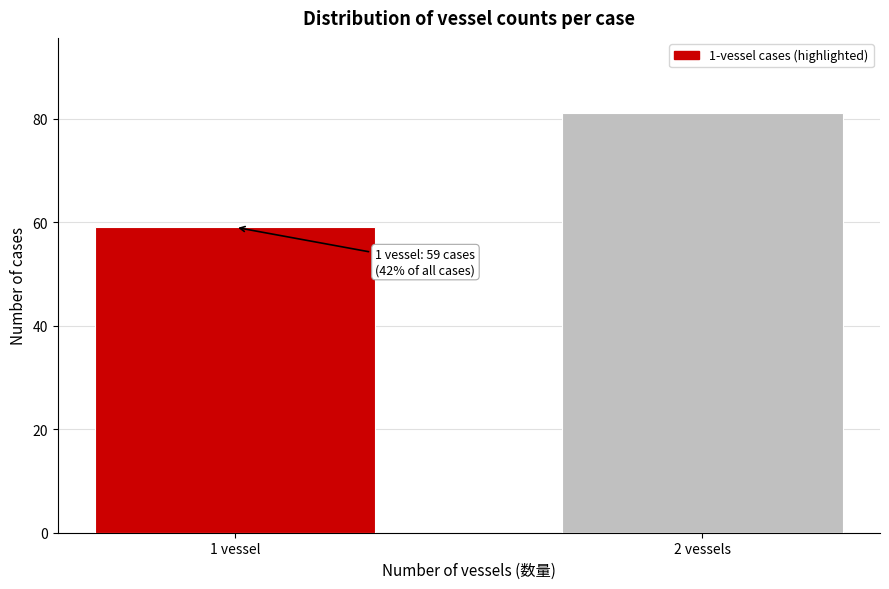

Reading left to right, what are all the values shown in this chart?

1 vessel=59	2 vessels=81